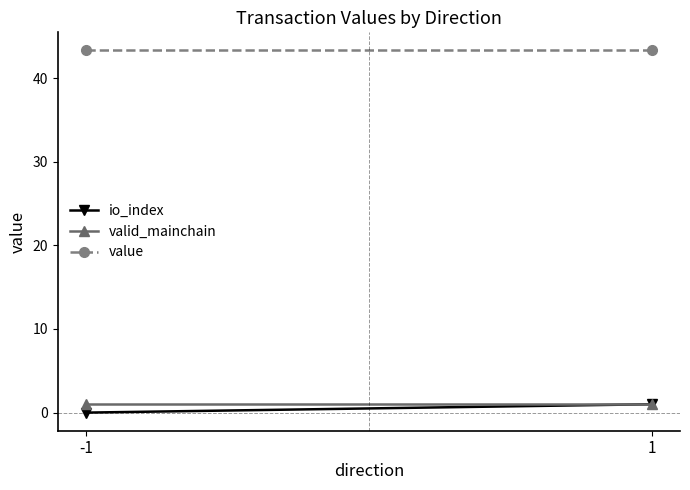

How many lines are shown in the chart?

3